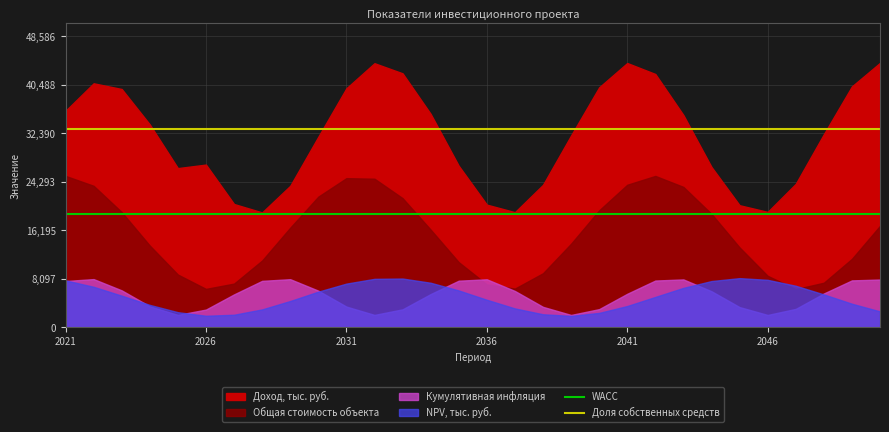

What is the highest value of the WACC series?

18968.9